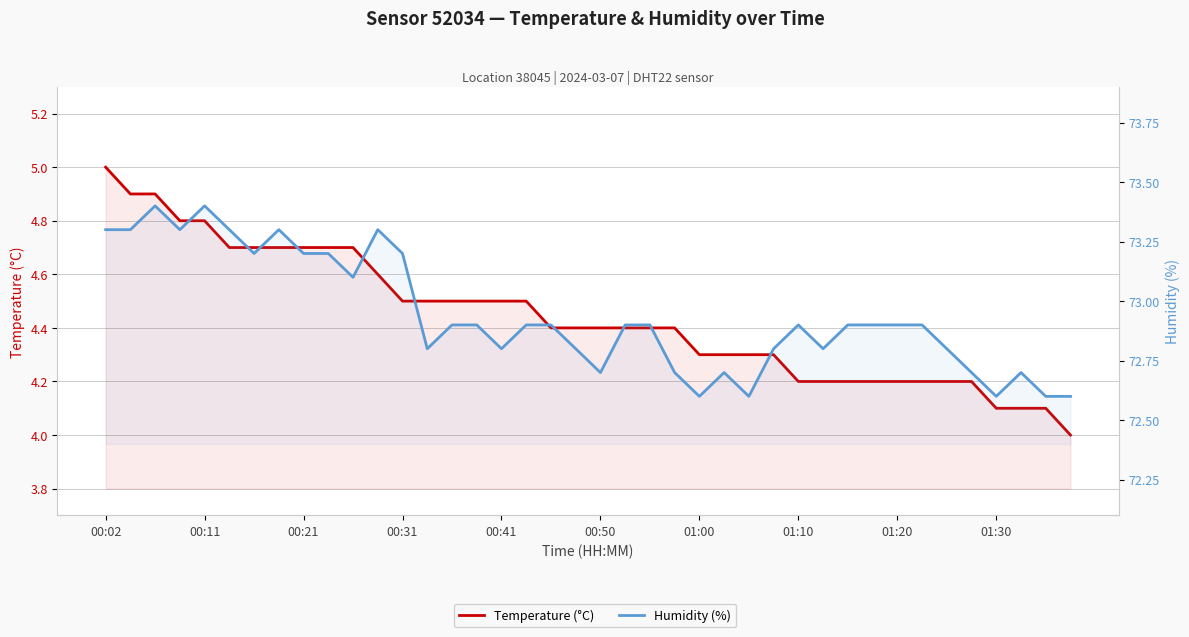

What is the value of the Temperature (°C) point at the 31st from the left?

4.2